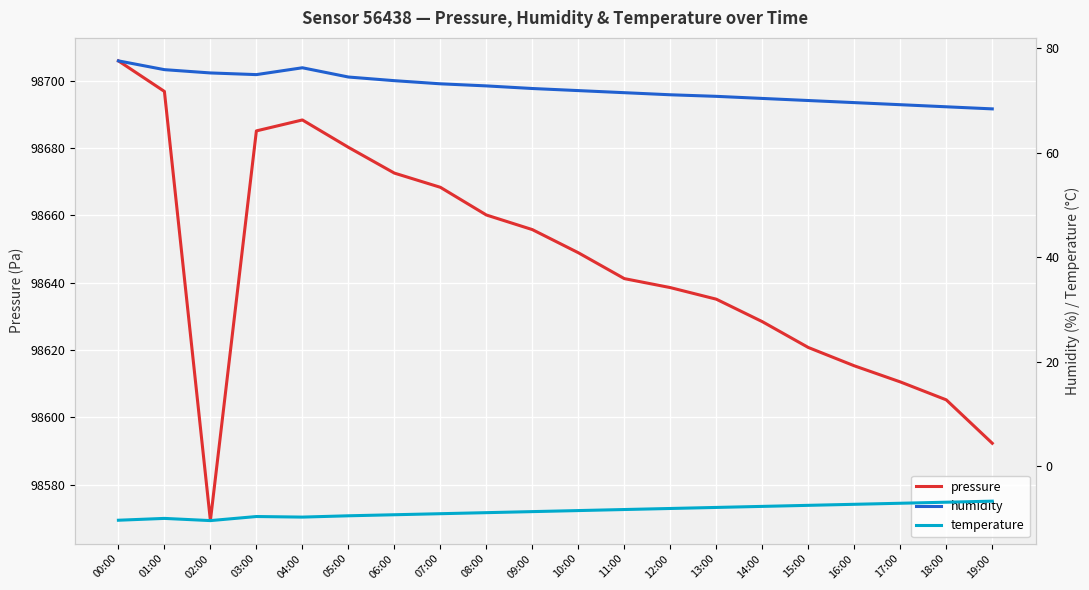

What is the sum of the humidity values at 07:00 and 13:00?

144.0